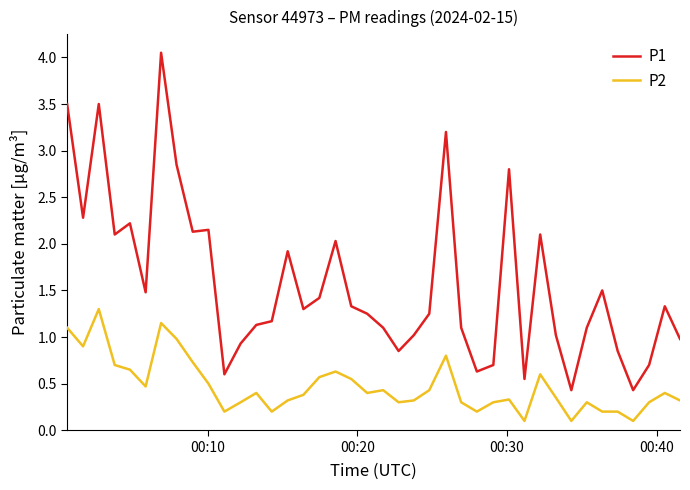

Rank the series by their average value, from highest to lowest.

P1, P2